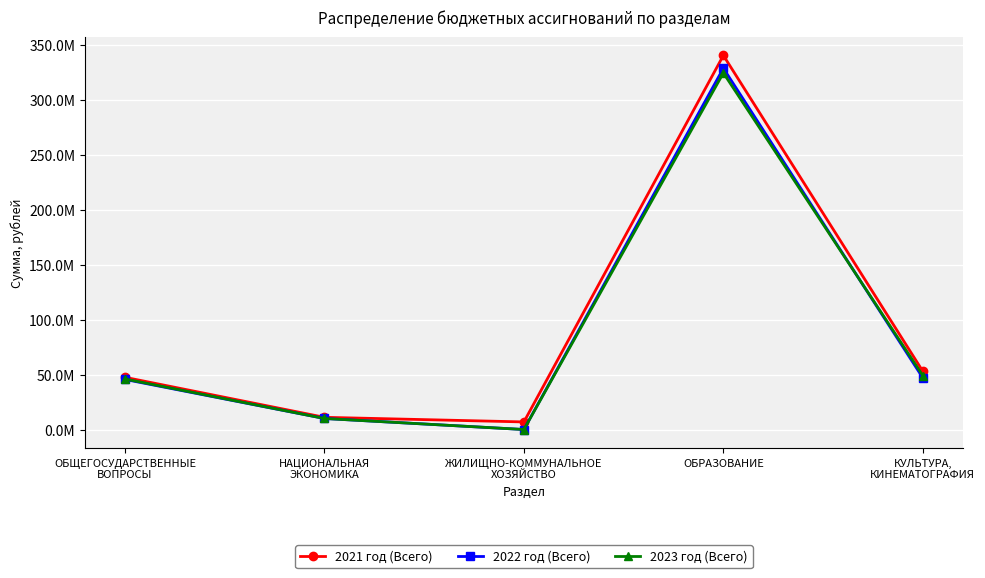

Does the chart have visible grid lines?

Yes